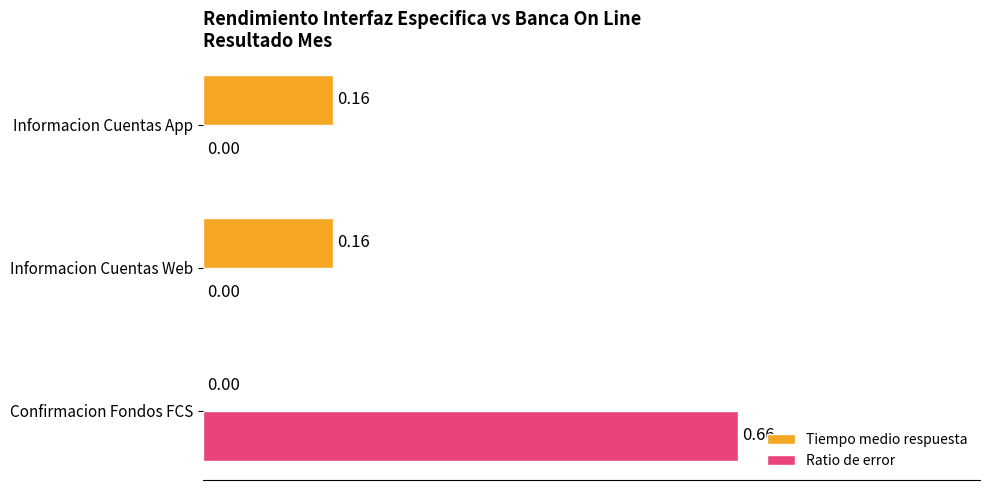

Which category has the highest value in the Ratio de error series?

Confirmacion Fondos FCS